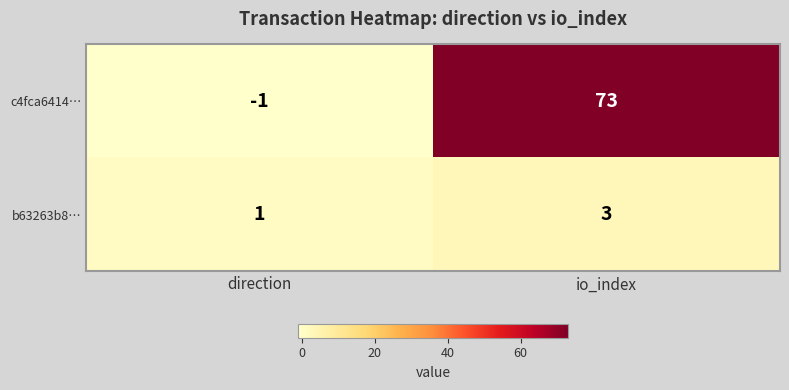

At how many categories does at least one series exceed 55?

1